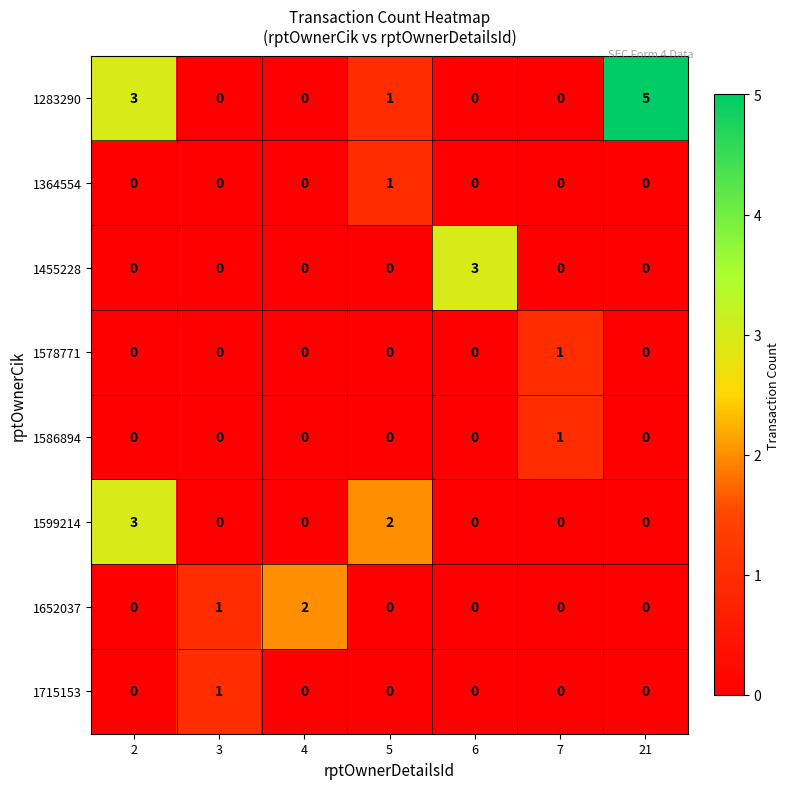

At how many categories does at least one series exceed 0?

7